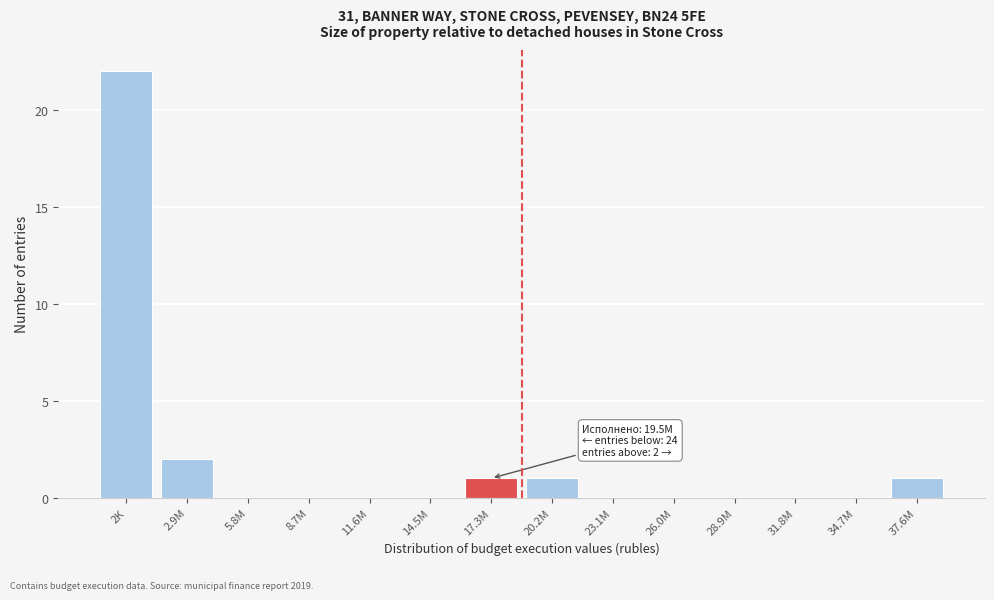

Reading left to right, what are all the values shown in this chart?

2K=22	2.9M=2	5.8M=0	8.7M=0	11.6M=0	14.5M=0	17.3M=1	20.2M=1	23.1M=0	26.0M=0	28.9M=0	31.8M=0	34.7M=0	37.6M=1